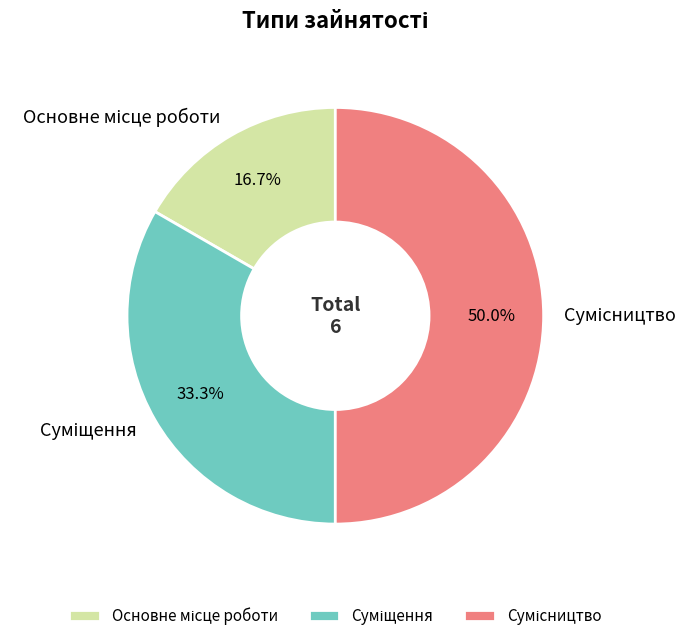

Does Суміщення represent more than half of the total?

No